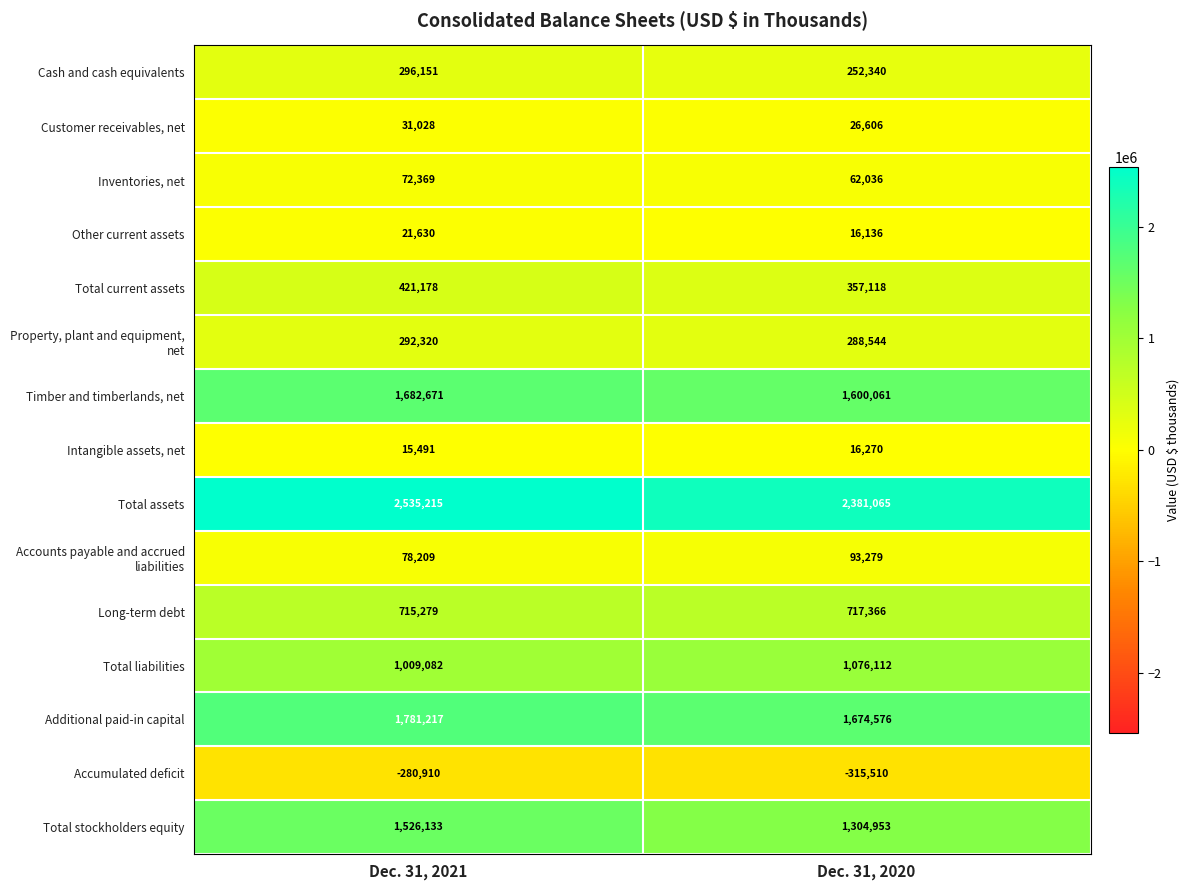

True or false: Customer receivables, net has a value of 15405 at Dec. 31, 2021.

False